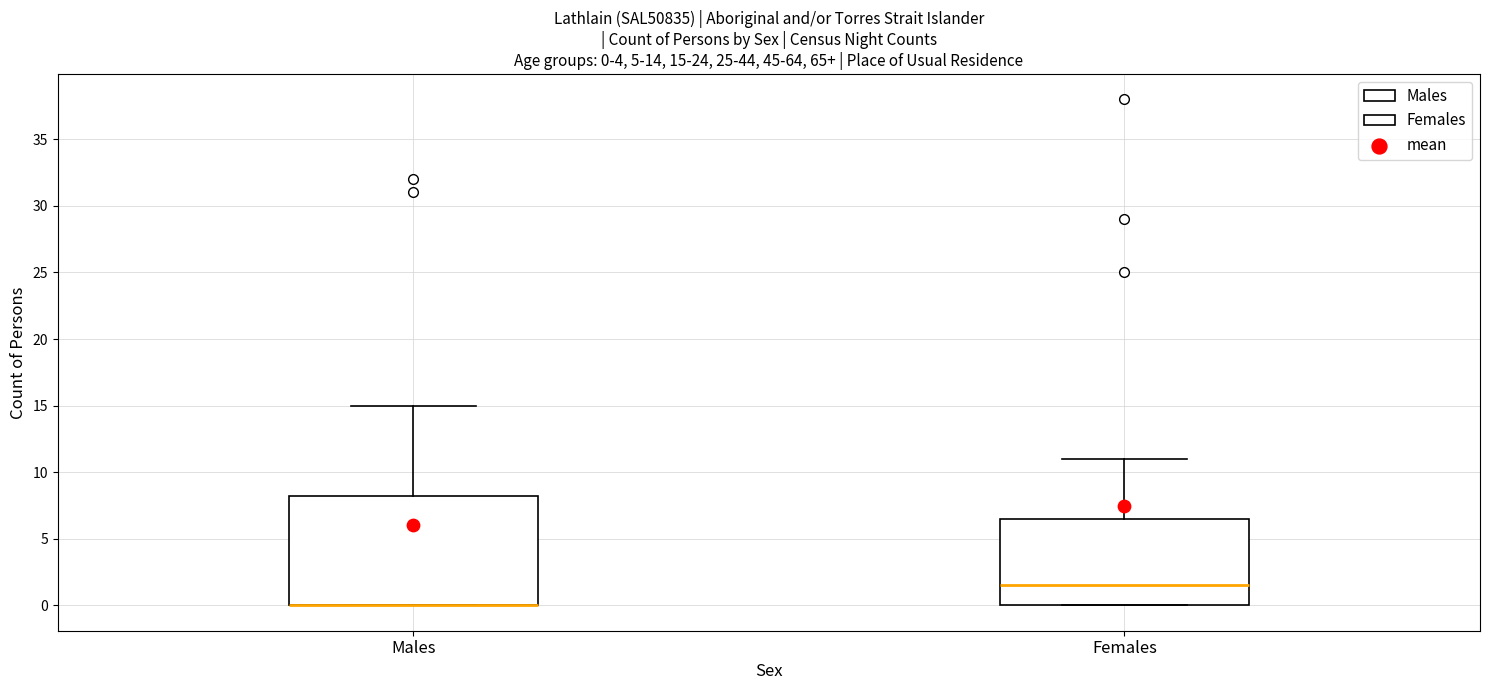

Comparing the boxes themselves (not the whiskers), which one is the tallest?

Males